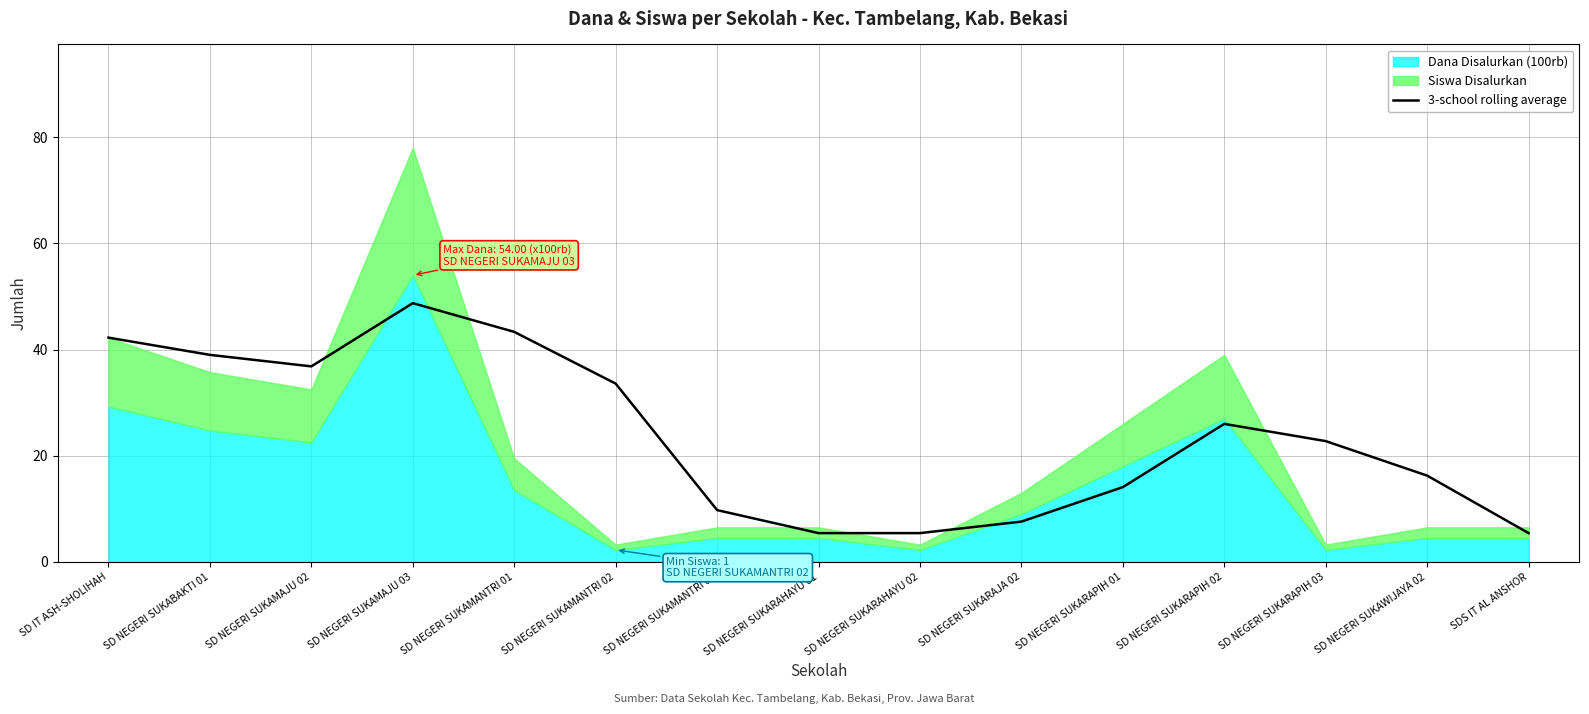

The 3-school rolling average series shows 29.1 at SD NEGERI SUKAWIJAYA 02. True or false?

False